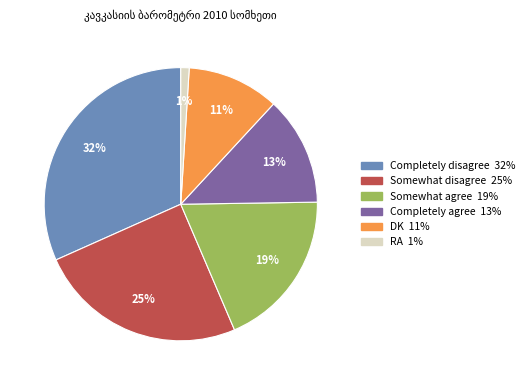

Is the sum of Somewhat disagree and RA greater than half?

No